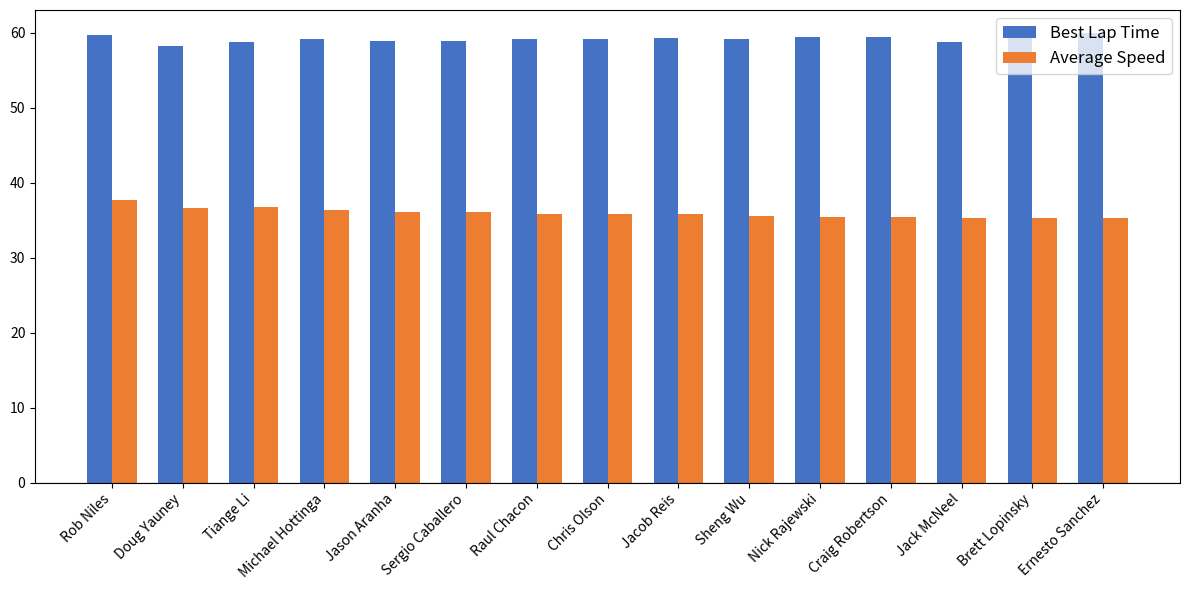

What is the approximate value of Average Speed at Jack McNeel?

35.3